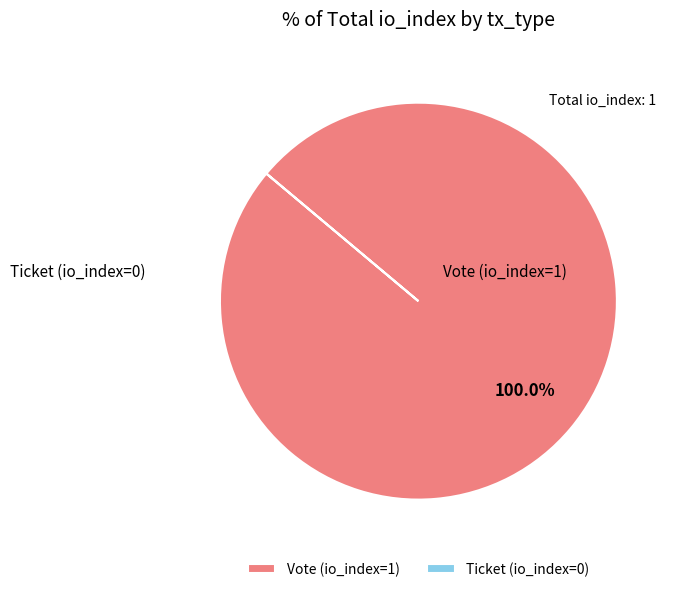

Which slice is the largest?

Vote (io_index=1)